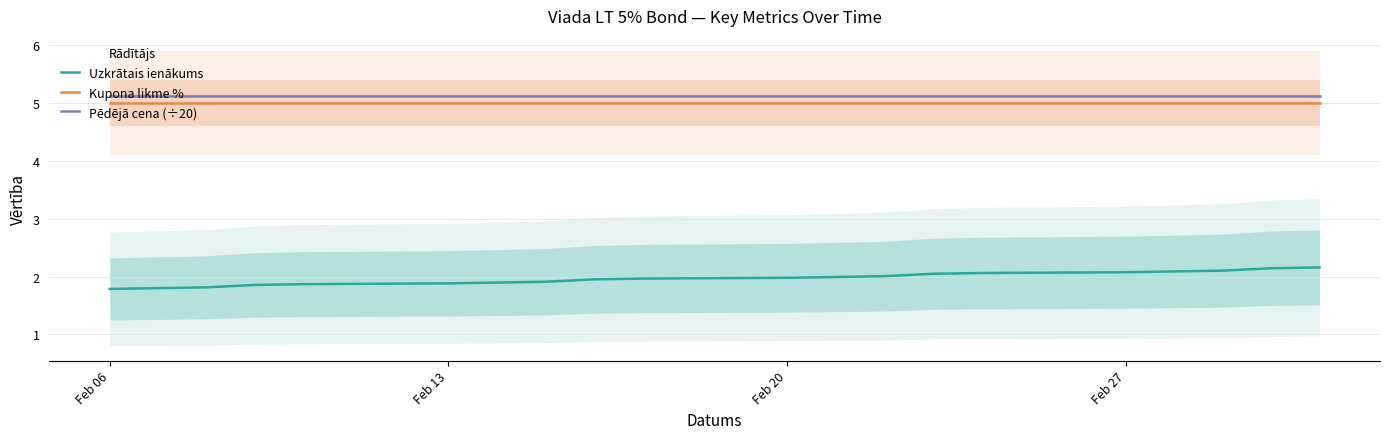

At which label is Kupona likme % closest to 5?

Feb 06